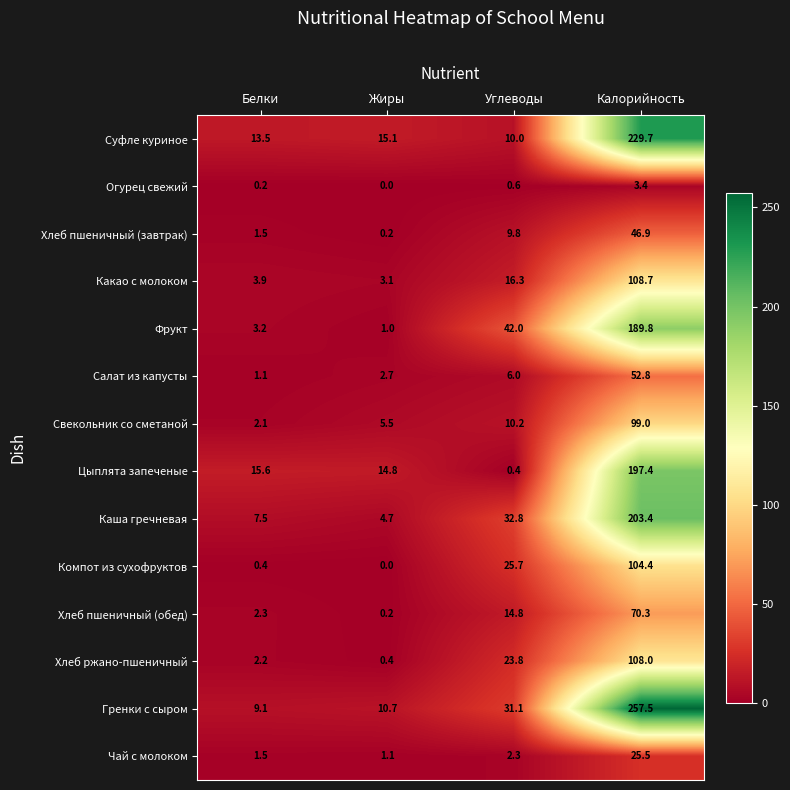

Which category has the highest value across all series?

Калорийность